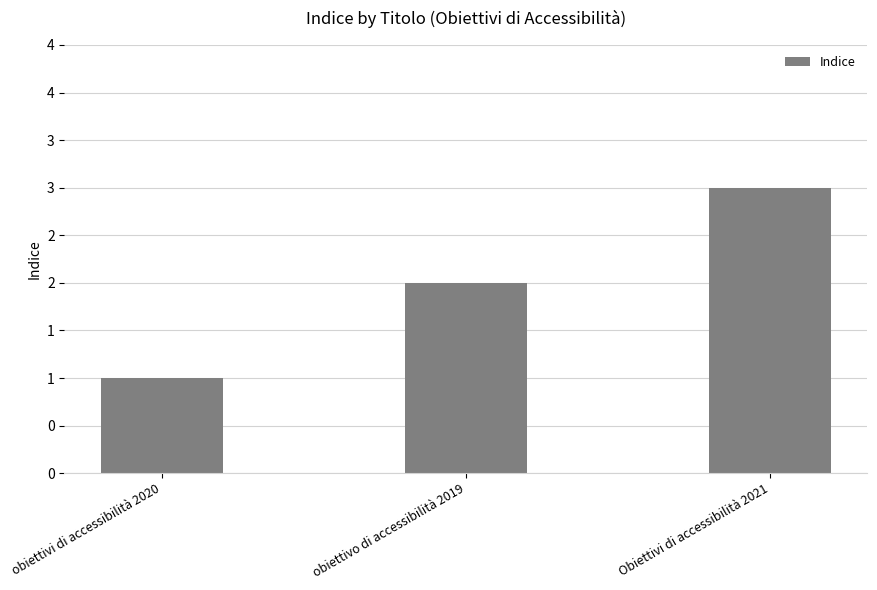

List the labels in order of value, largest first.

Obiettivi di accessibilità 2021, obiettivo di accessibilità 2019, obiettivi di accessibilità 2020